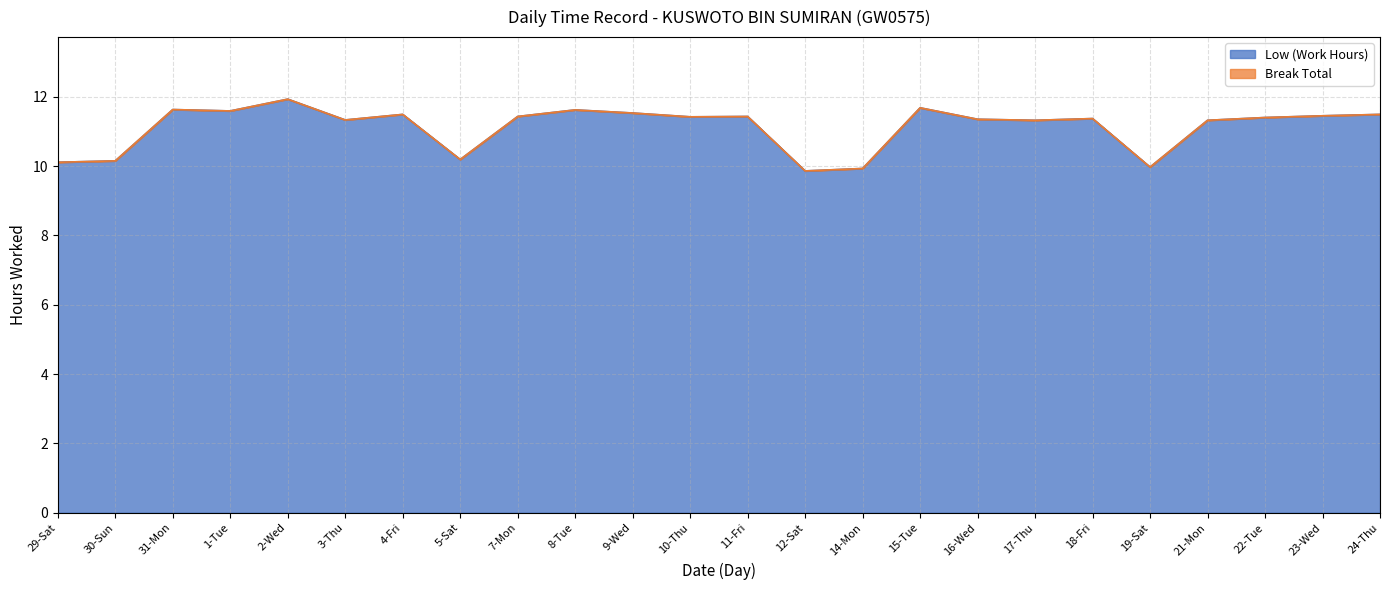

True or false: the data has more than 1 interior local peaks.

True